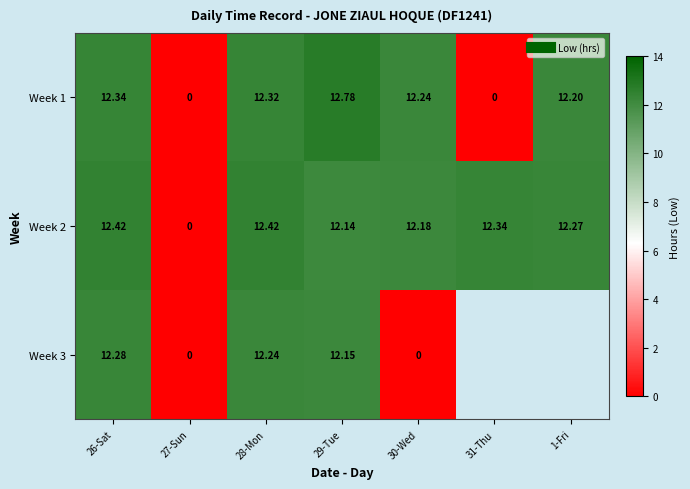

What is the total value across all series at 29-Tue?

37.1